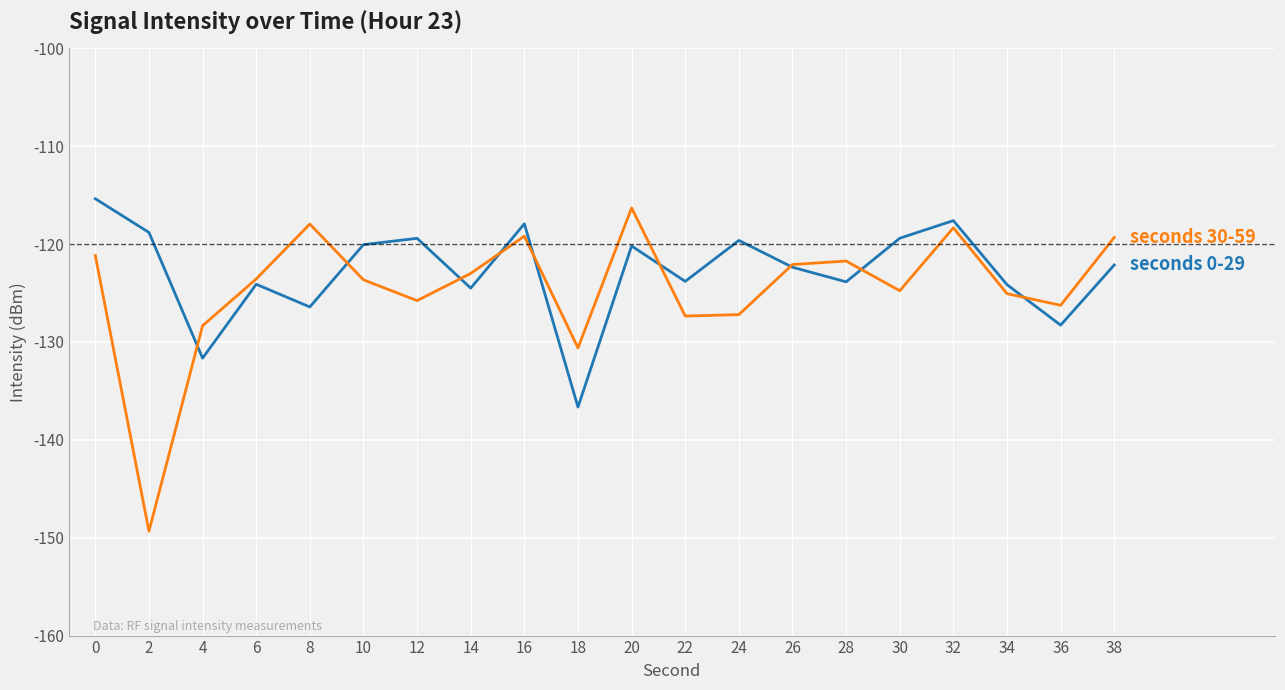

Which category has the lowest value across all series?

2